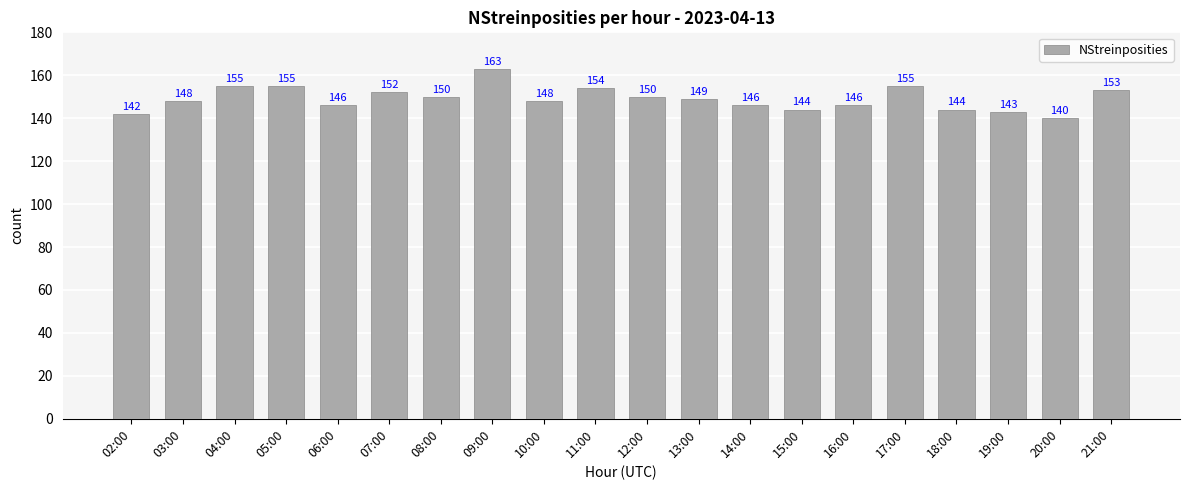

What is the average value?

149